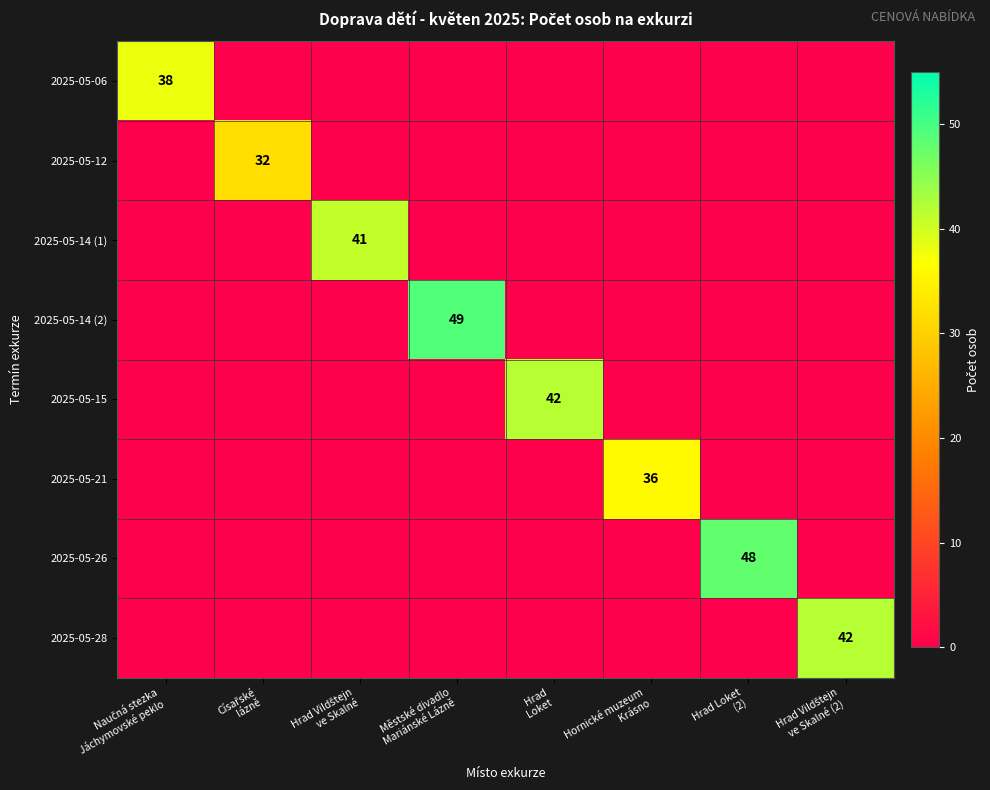

At which category is the sum across all series the highest?

Městské divadlo
Mariánské Lázně